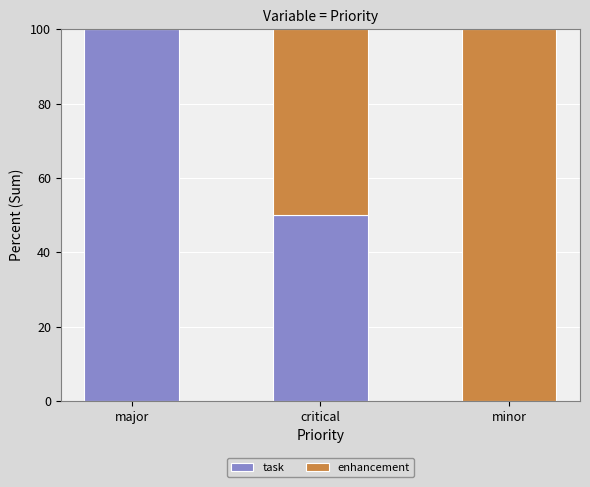

Count the task values in the range 0 to 100.

3